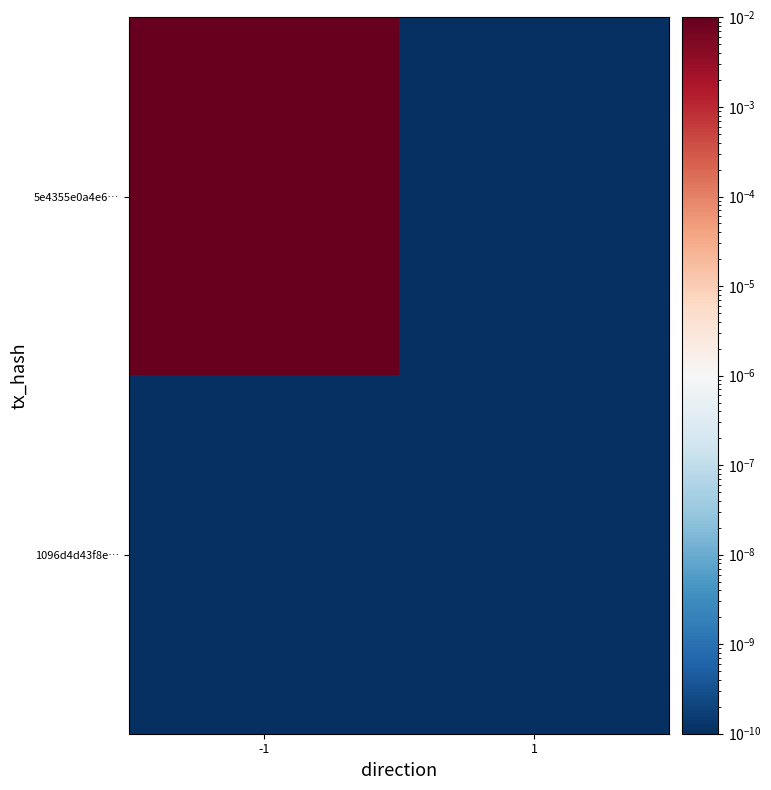

Reading left to right, what are all the values shown in this chart?

5e4355e0a4e6…: -1=1.0	1=0.0
1096d4d43f8e…: -1=0.0	1=0.0